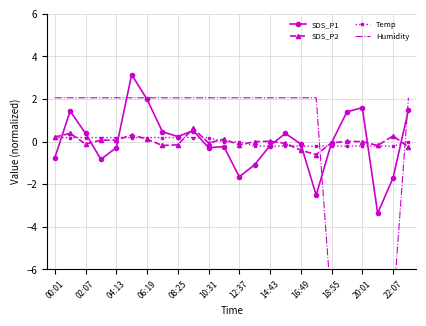

How many interior local peaks does the SDS_P2 series have?

7